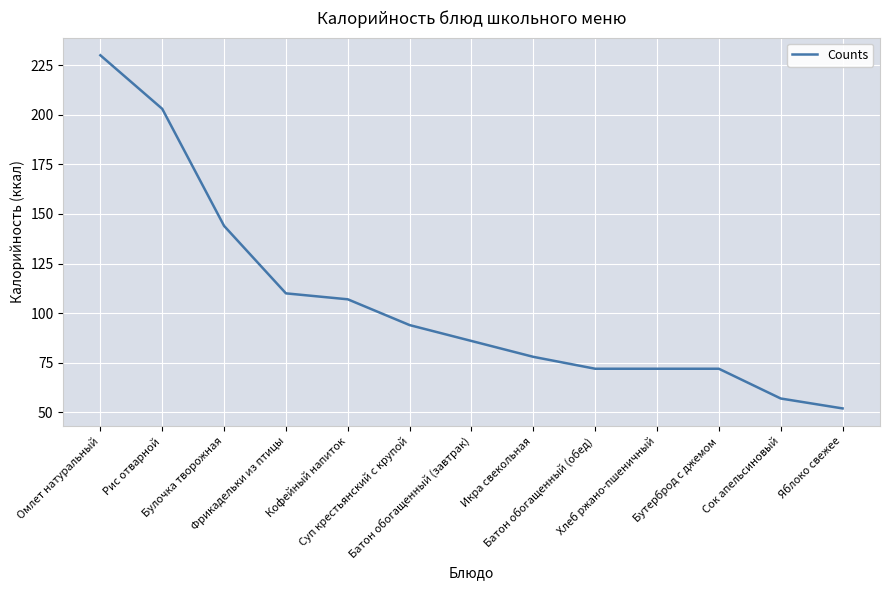

What is the maximum value shown in the chart?

230